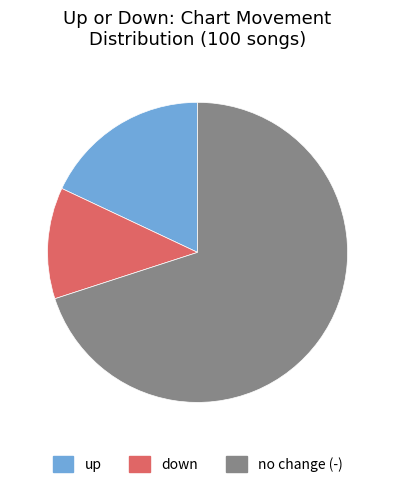

Is there a majority slice in this chart?

Yes